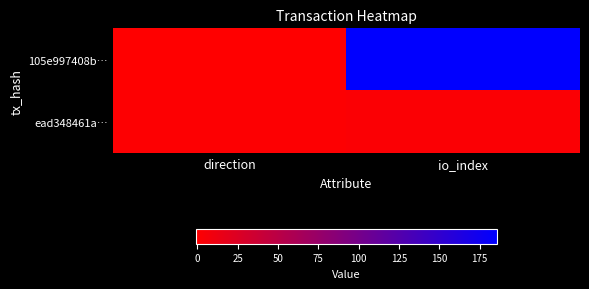

Reading left to right, extract all data points from this chart.

105e997408b…: direction=-1	io_index=186
ead348461a…: direction=1	io_index=2